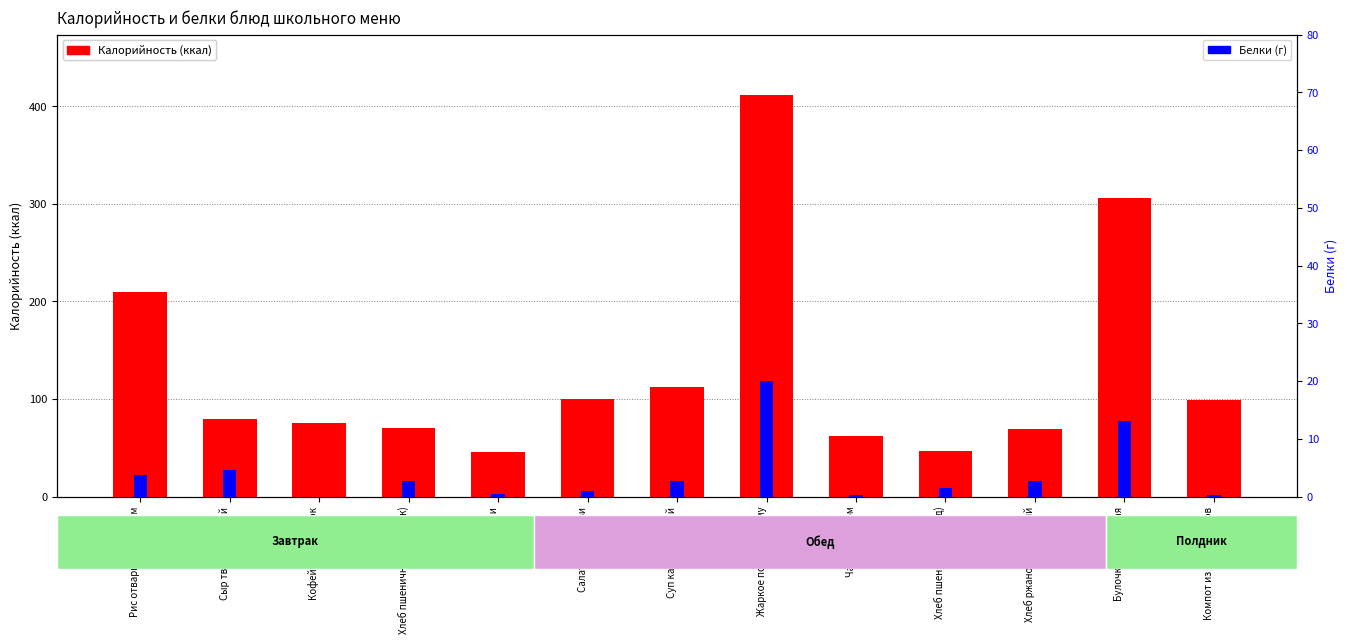

Rank the categories by Белки value from lowest to highest.

Кофейный напиток, Компот из сухофруктов, Чай с лимоном, Груши, Салат из моркови, Хлеб пшеничный (обед), Суп картофельный, Хлеб ржано-пшеничный, Хлеб пшеничный (завтрак), Рис отварной с маслом, Сыр твердо-мягкий, Булочка творожная, Жаркое по-домашнему